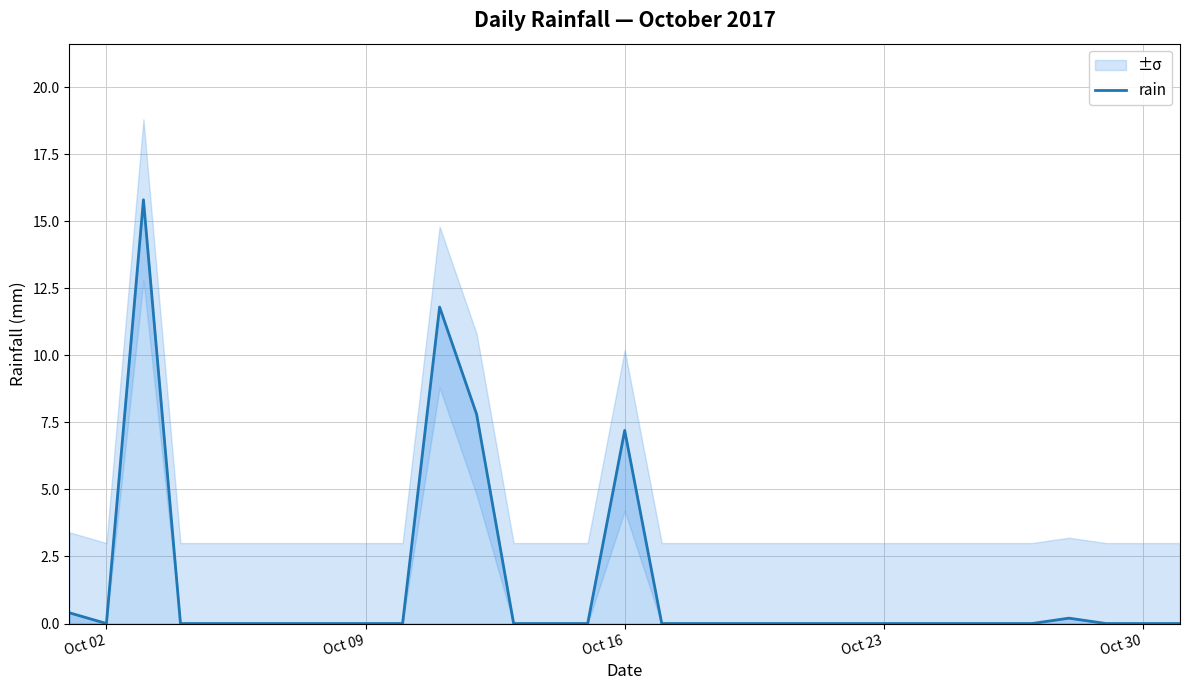

What is the greatest value displayed?

15.8